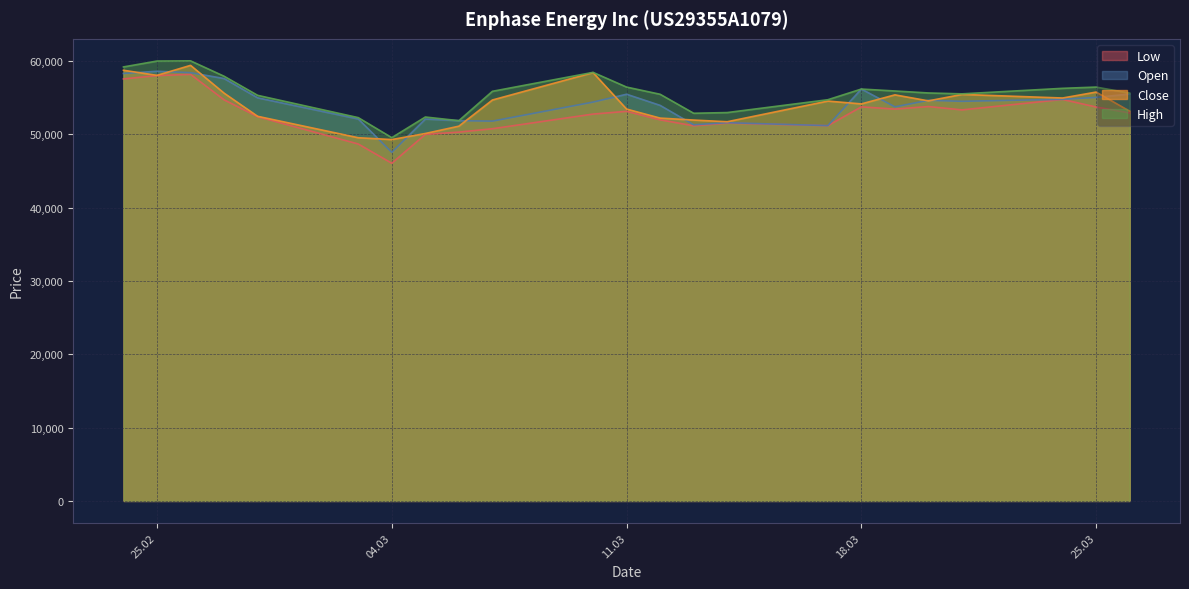

At which label is Close closest to 54345?

17.03.2025